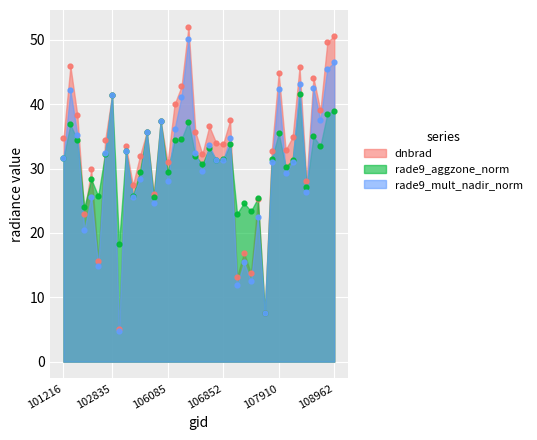

Which series contains the highest Y value?

dnbrad